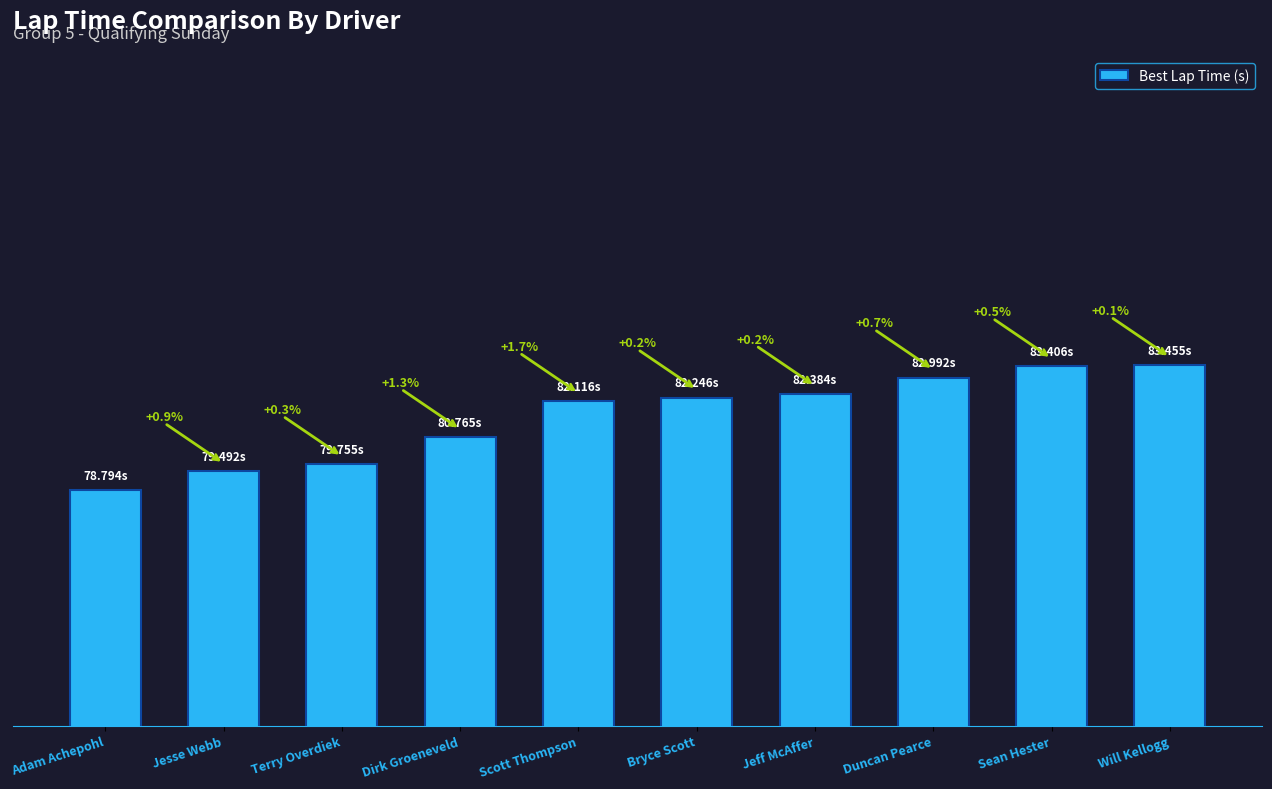

What is the ratio of the value at Terry Overdiek to the value at Duncan Pearce?

1.0